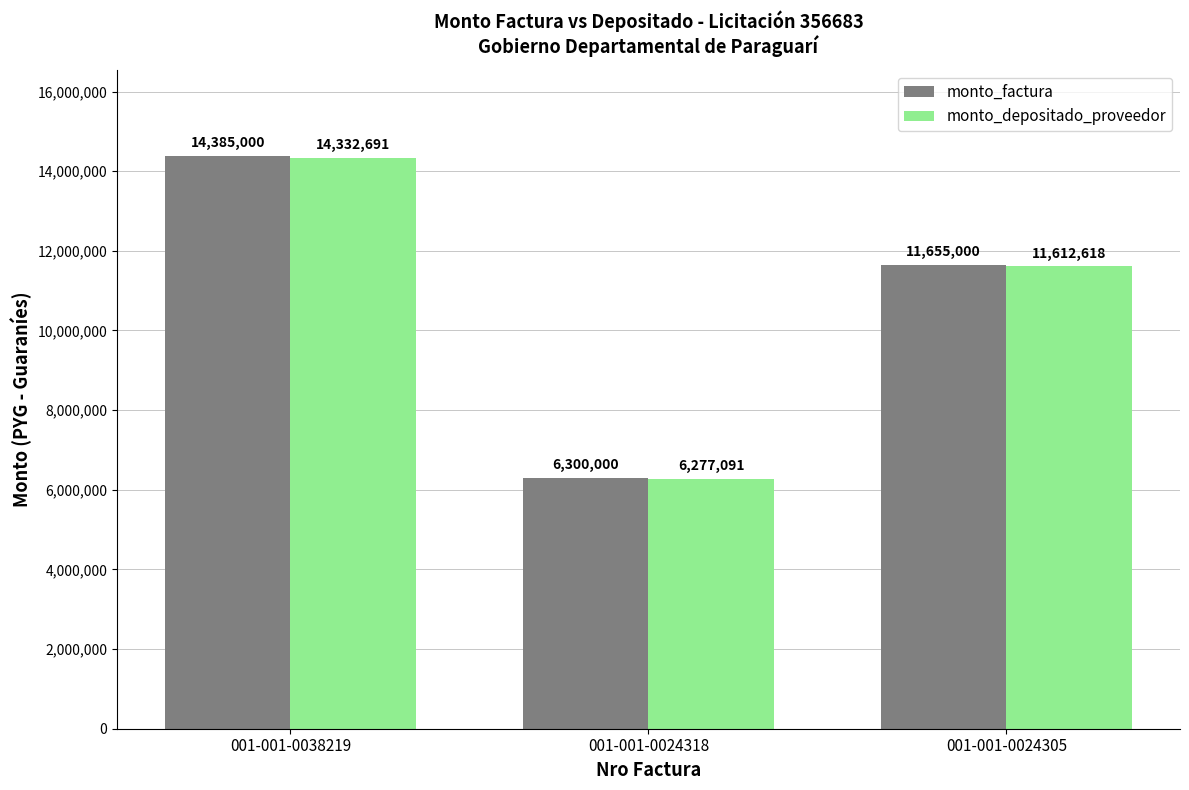

At 001-001-0024305, list the series in order from smallest to largest.

monto_depositado_proveedor, monto_factura